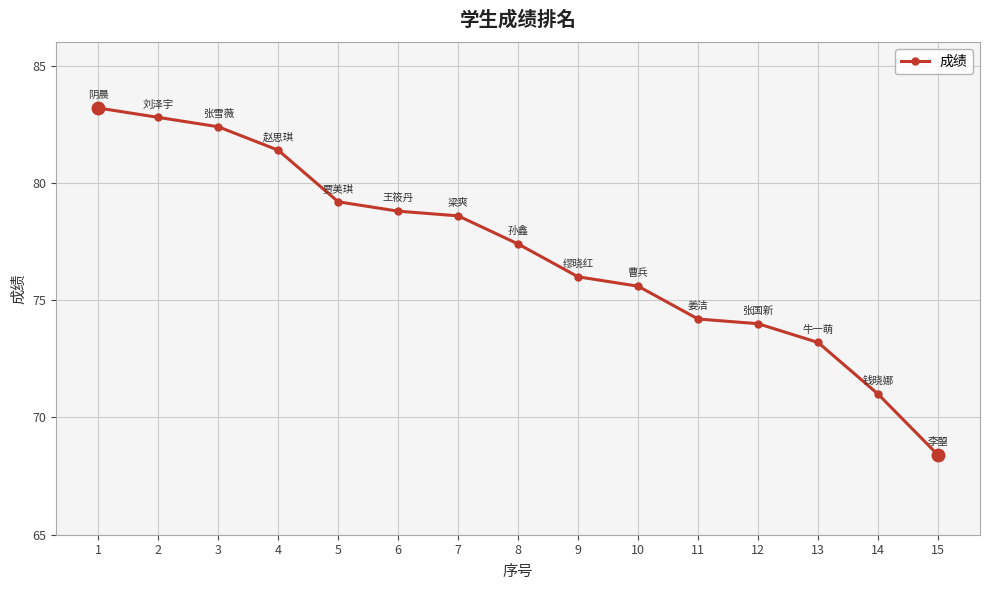

How many distinct data groups are displayed?

1